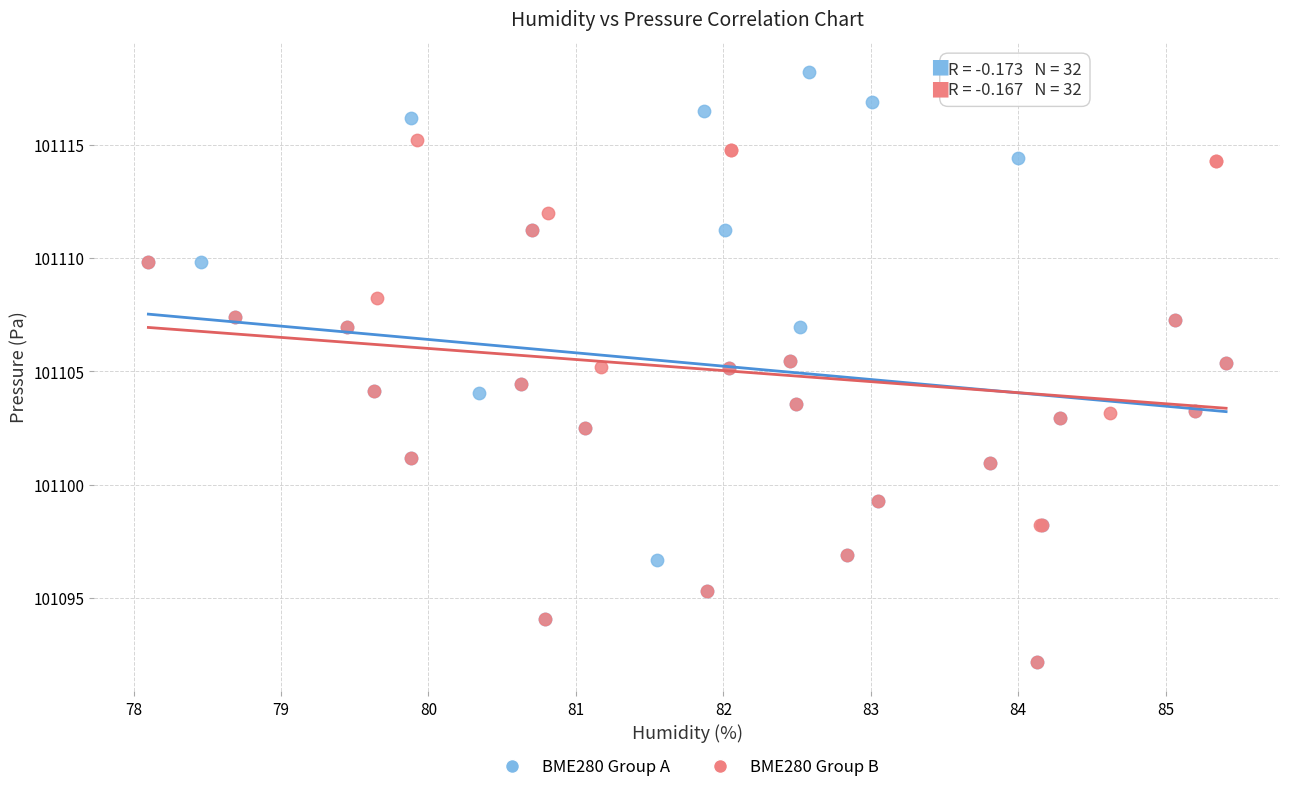

Which series has the largest Y range (max minus min)?

BME280 Group A